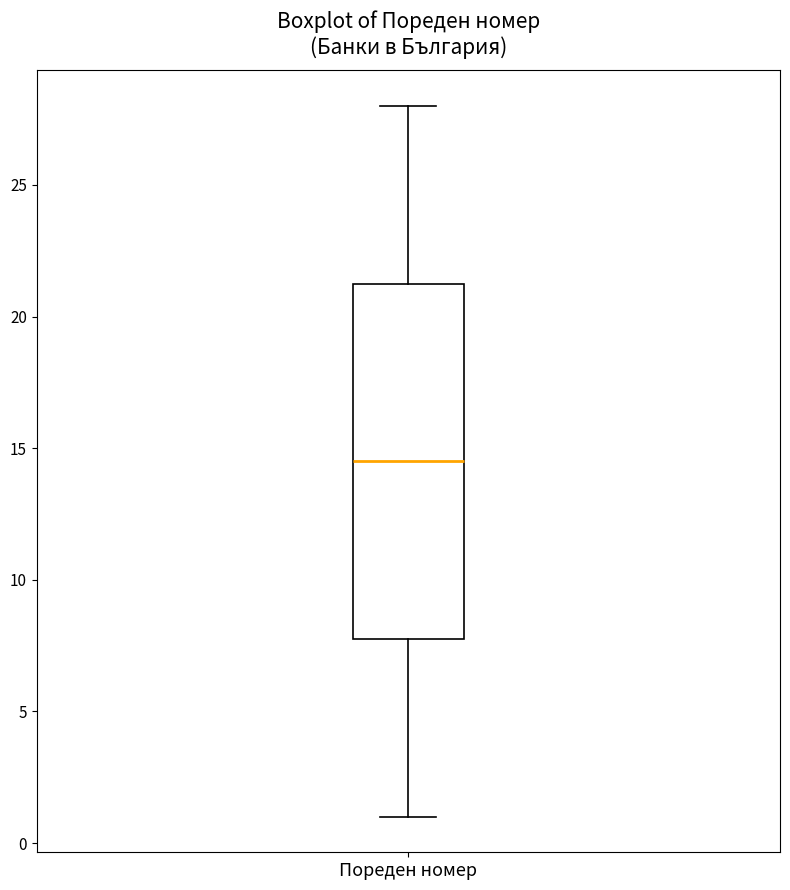

Where is the upper edge of the box for Пореден номер on the y-axis? The values are not printed on the chart, so give them approximately, as read against the axis.

21.5